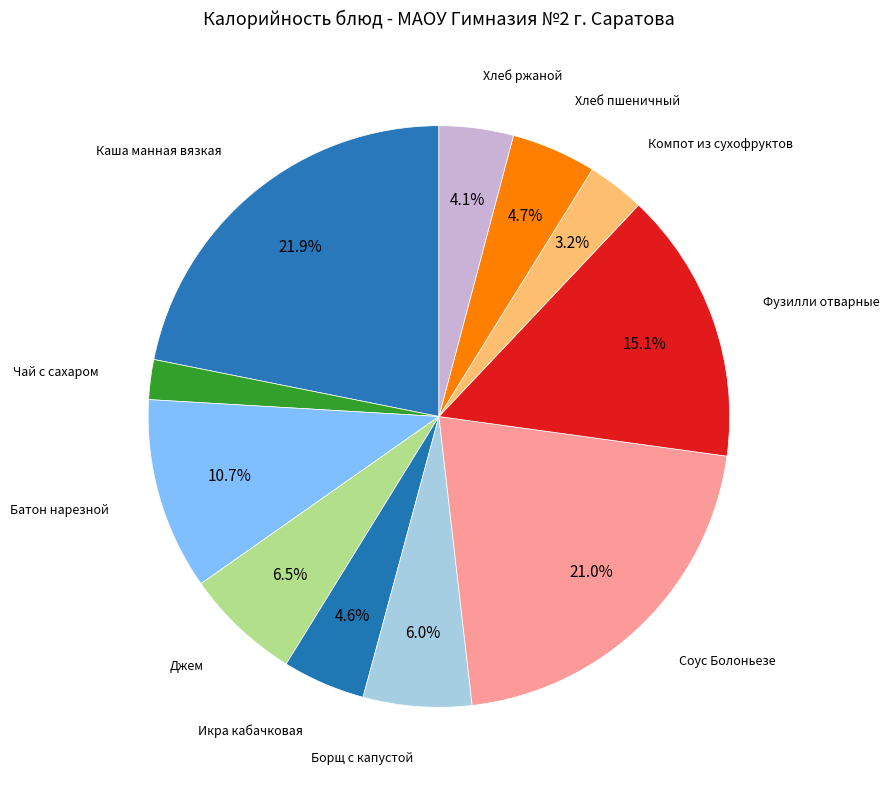

Count the number of slices in the pie.

11